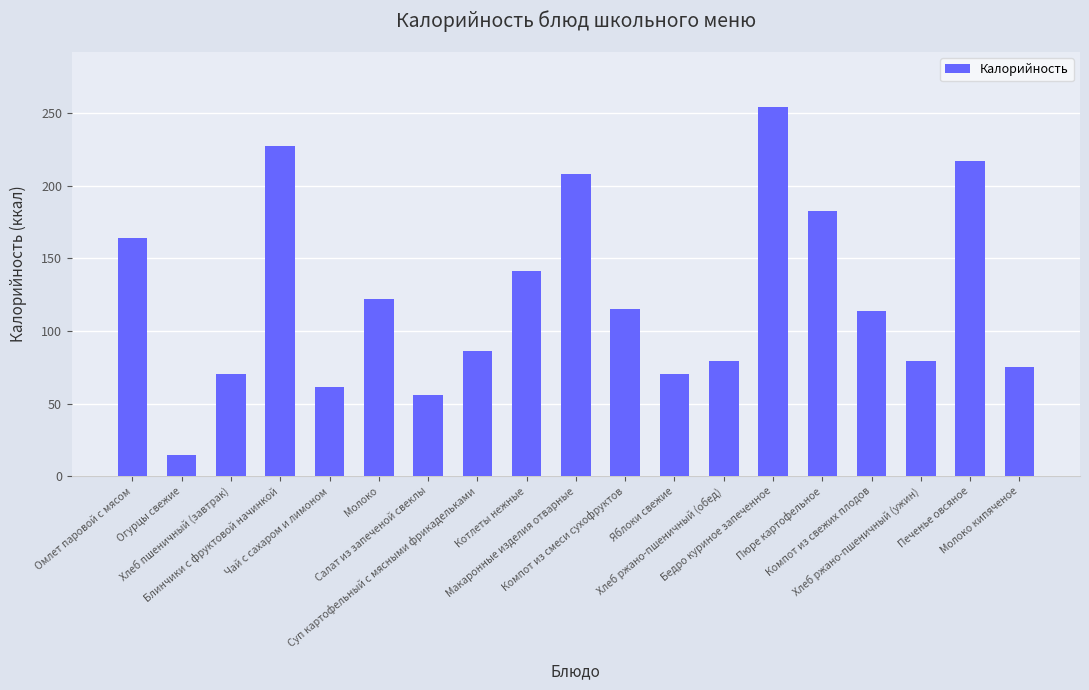

True or false: the data shows 126.4 at Яблоки свежие.

False